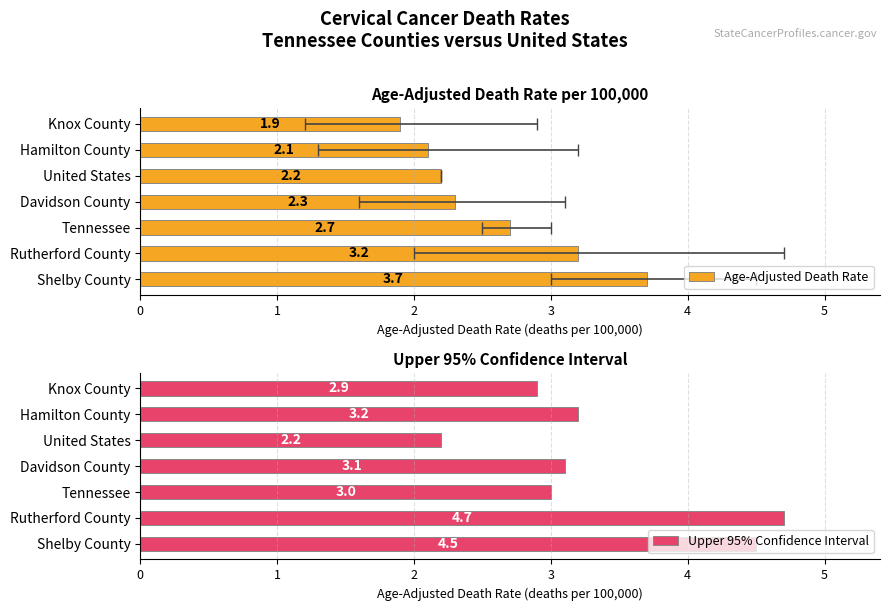

Read the Upper 95% Confidence Interval value at Rutherford County.

4.7